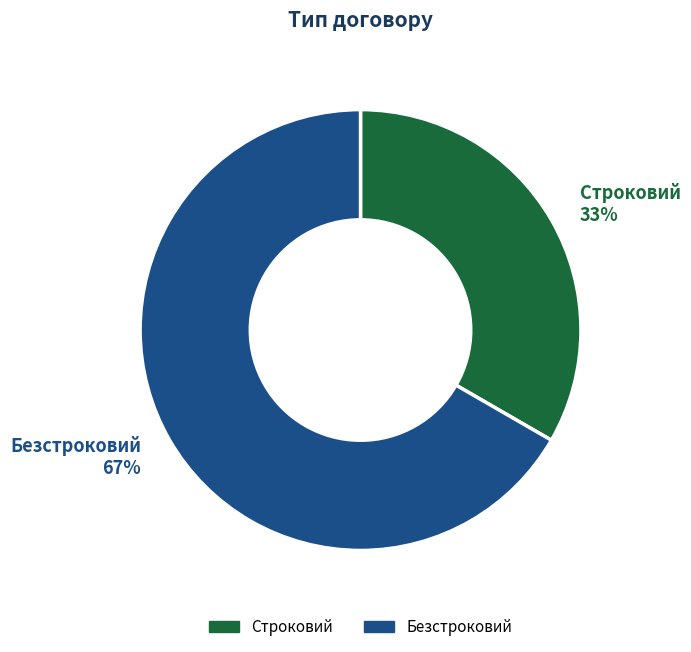

Combined, do Строковий and Безстроковий account for over 50%?

Yes